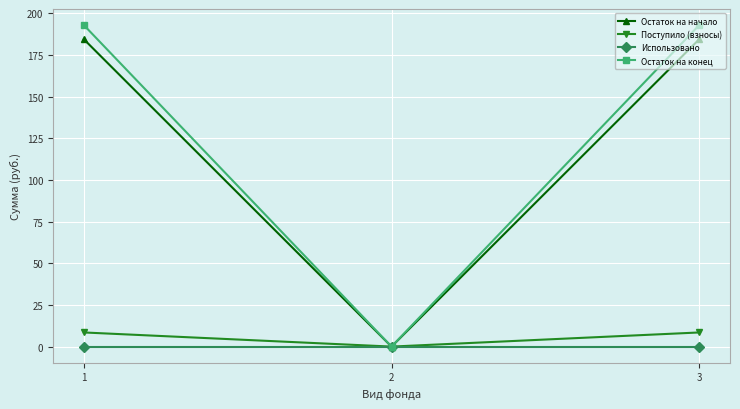

How many values in the Поступило (взносы) series are below 8?

1